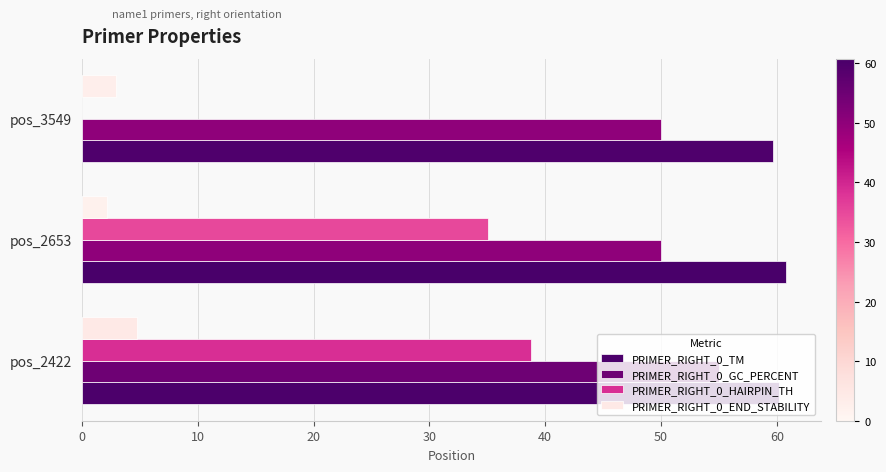

What is the value of the PRIMER_RIGHT_0_GC_PERCENT bar at the 2nd from the left?

50.0